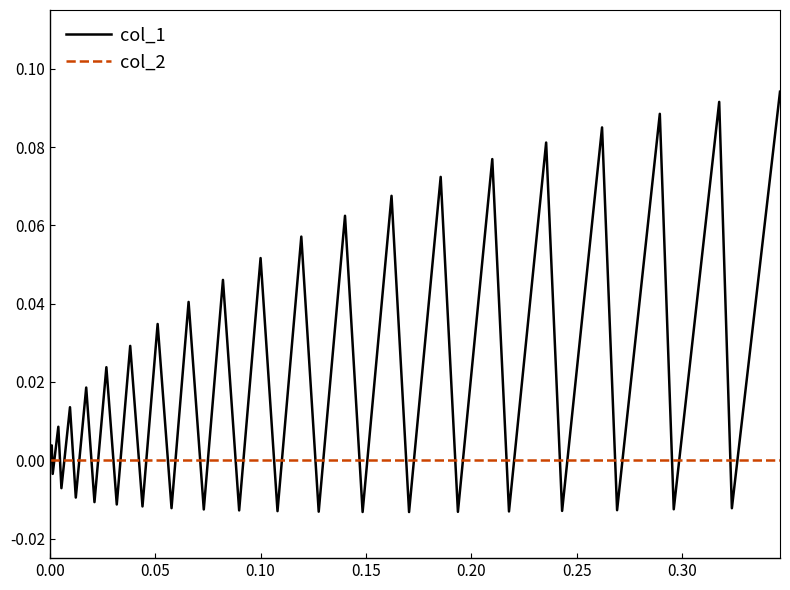

Which series has the largest range (max minus min)?

col_1